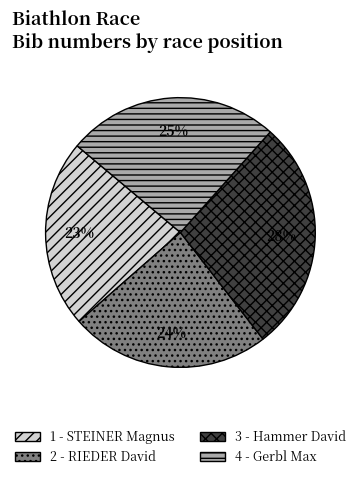

Count the number of slices in the pie.

4